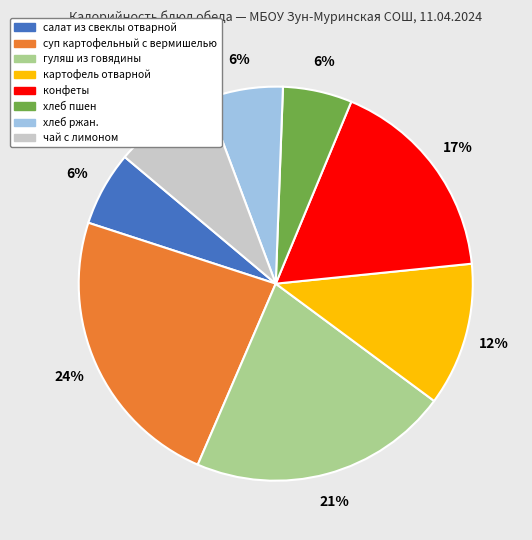

Is it true that конфеты is 7% of the pie?

False